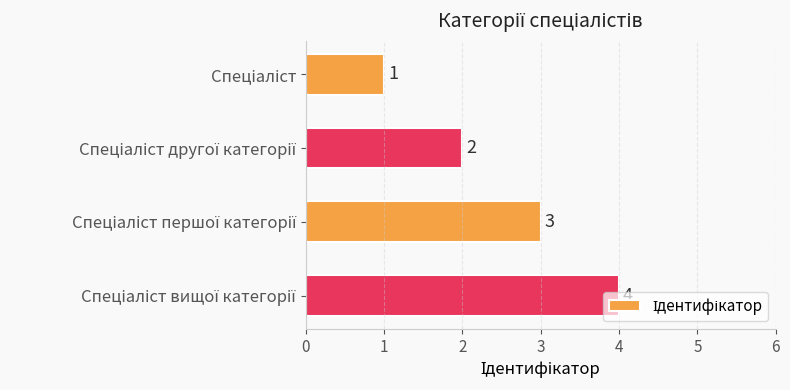

What is the sum of all values?

10